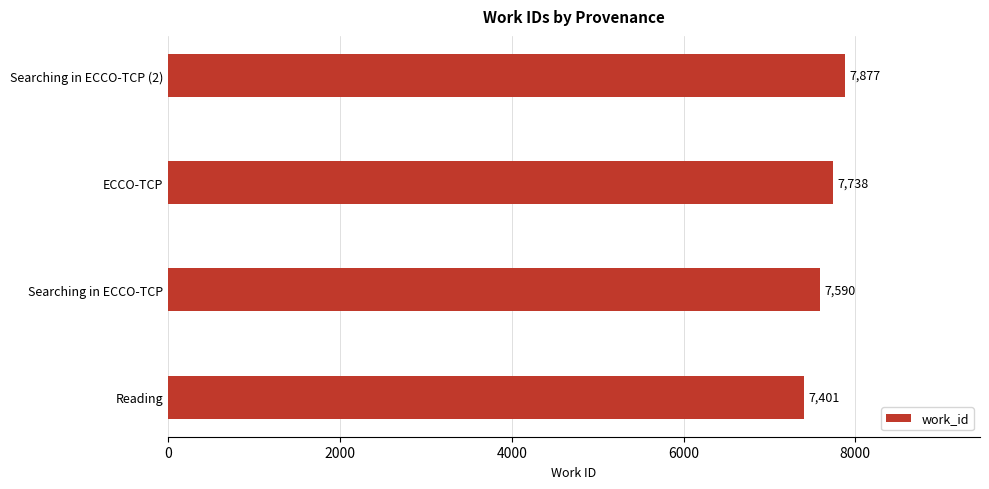

Rank the categories by value from highest to lowest.

Searching in ECCO-TCP (2), ECCO-TCP, Searching in ECCO-TCP, Reading